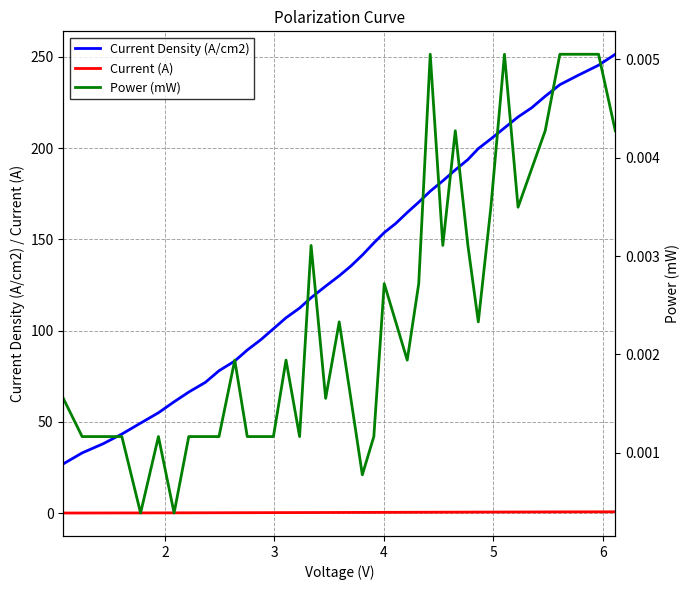

True or false: Power (mW) and Current Density (A/cm2) intersect in this chart.

False